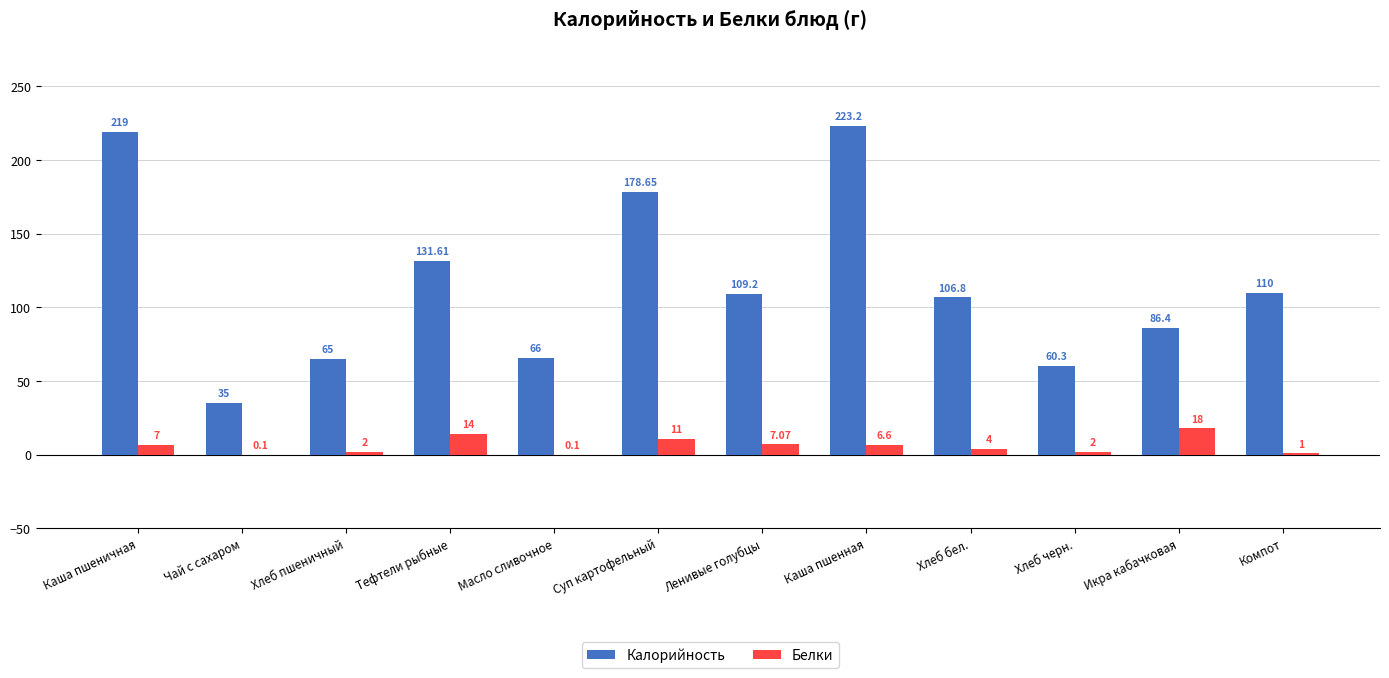

Which series has the largest range (max minus min)?

Калорийность